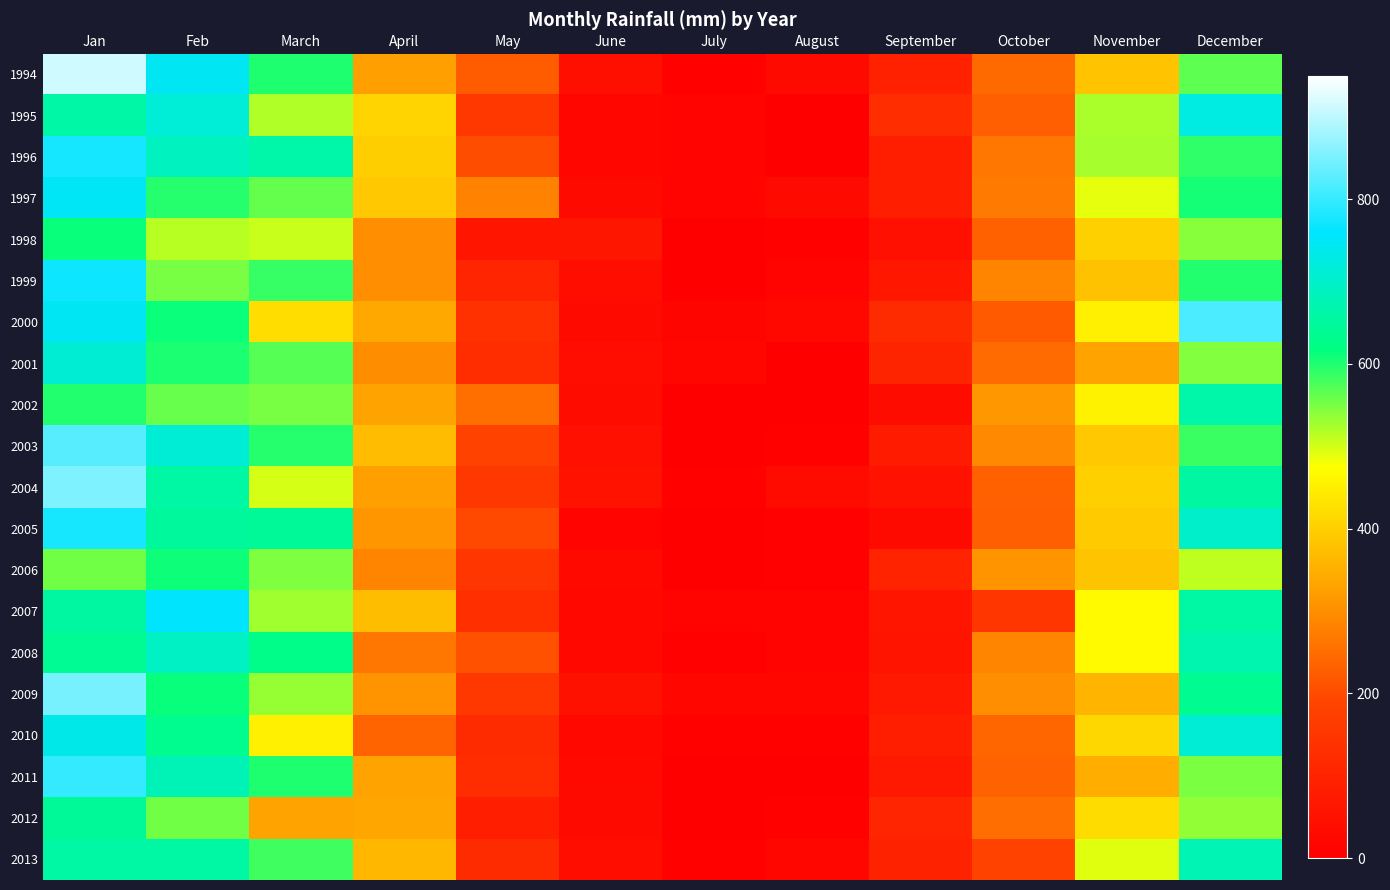

Which series has the widest spread of values?

1994